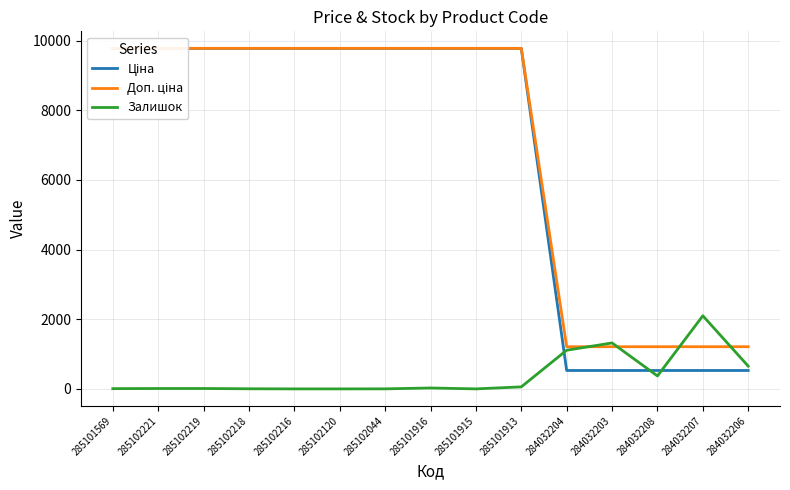

What is the label of the 12th point from the left?

284032203